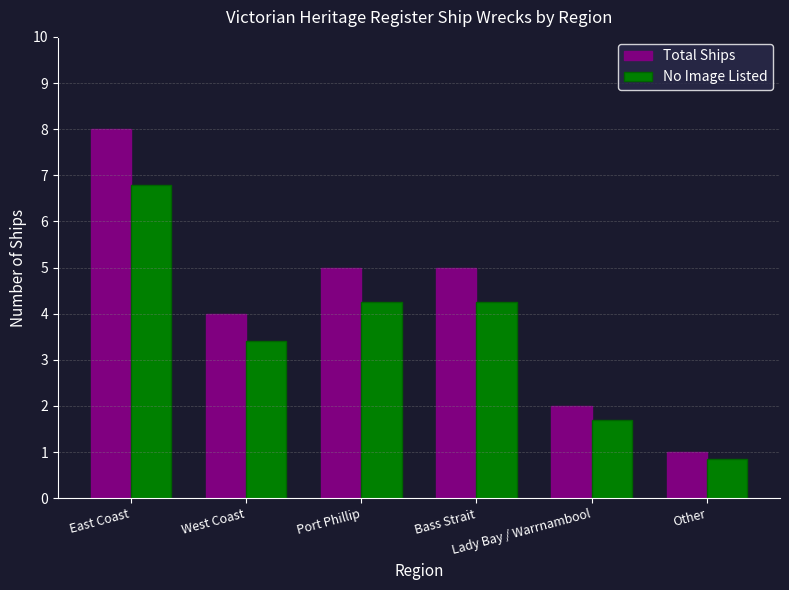

What is the maximum value for Total Ships?

8.0